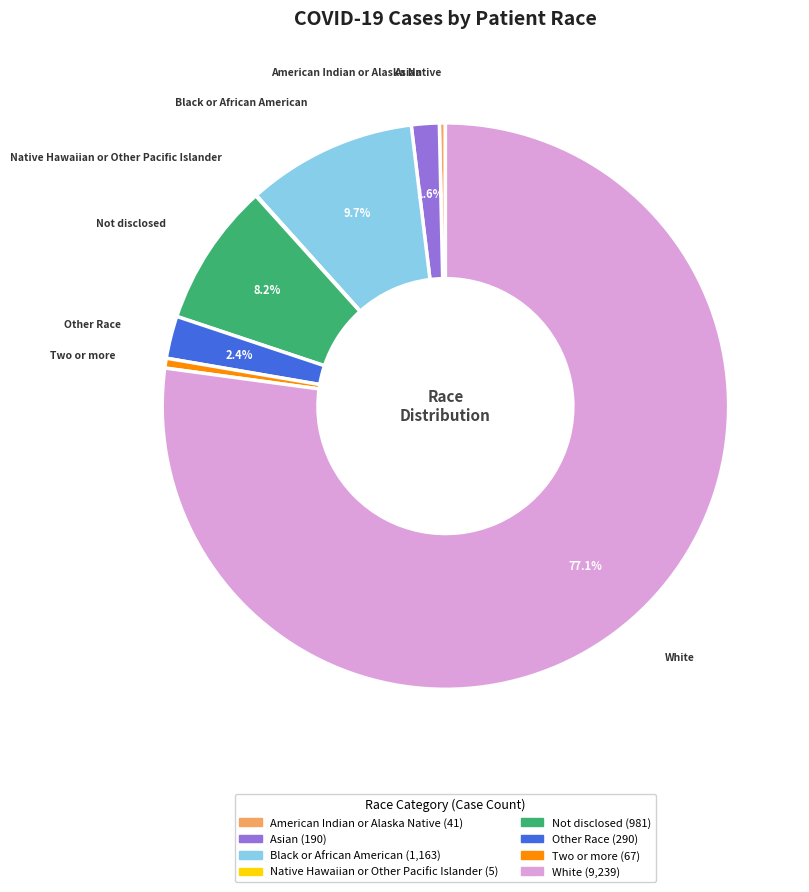

What portion of the pie excludes Black or African American?

90.3%